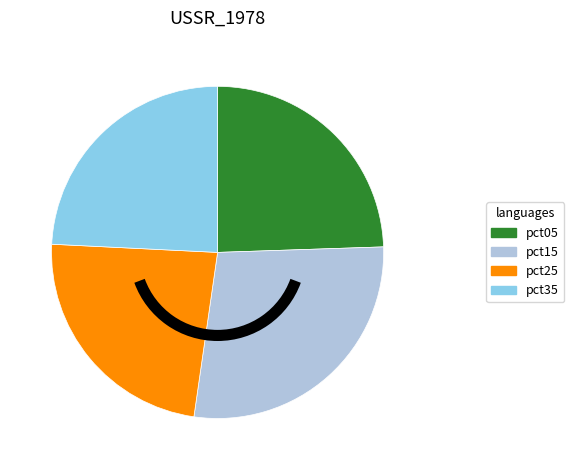

What is the smallest slice in the pie chart?

pct25